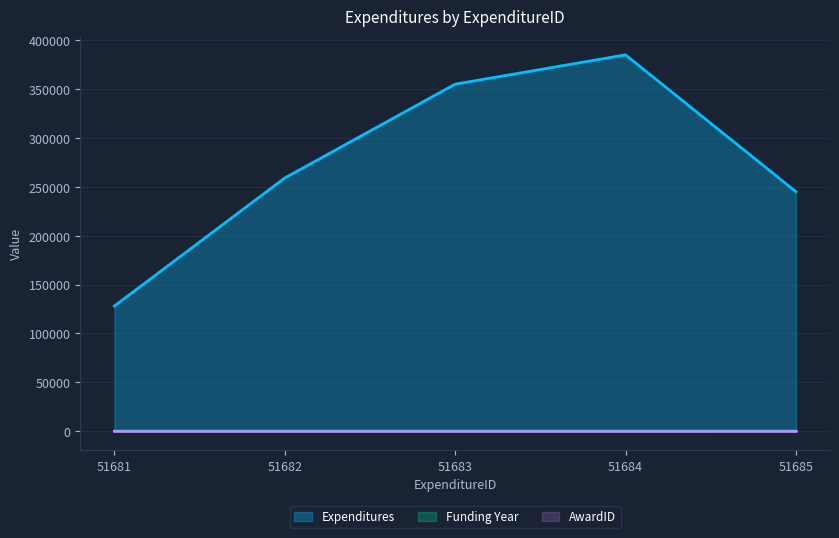

How many data points in Funding Year are less than 180?

2